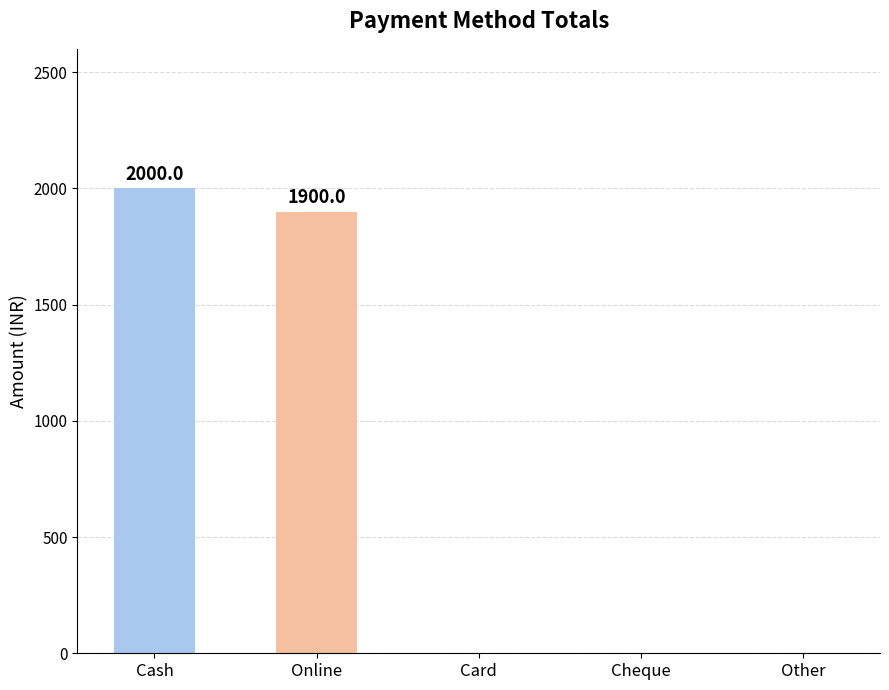

What is the greatest value displayed?

2000